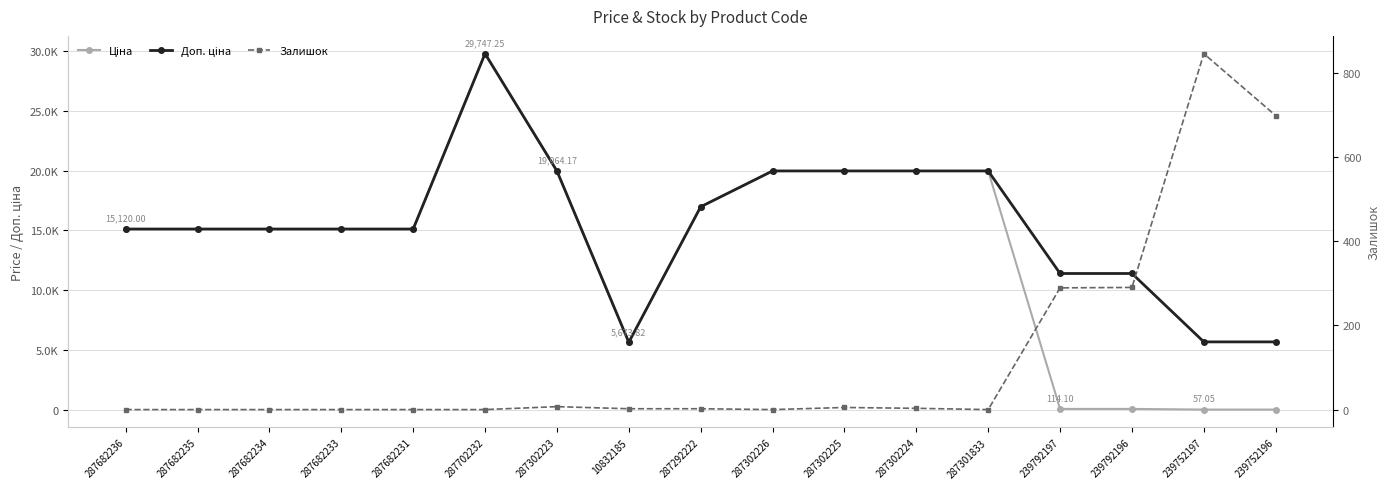

What is the lowest value of the Ціна series?

57.0